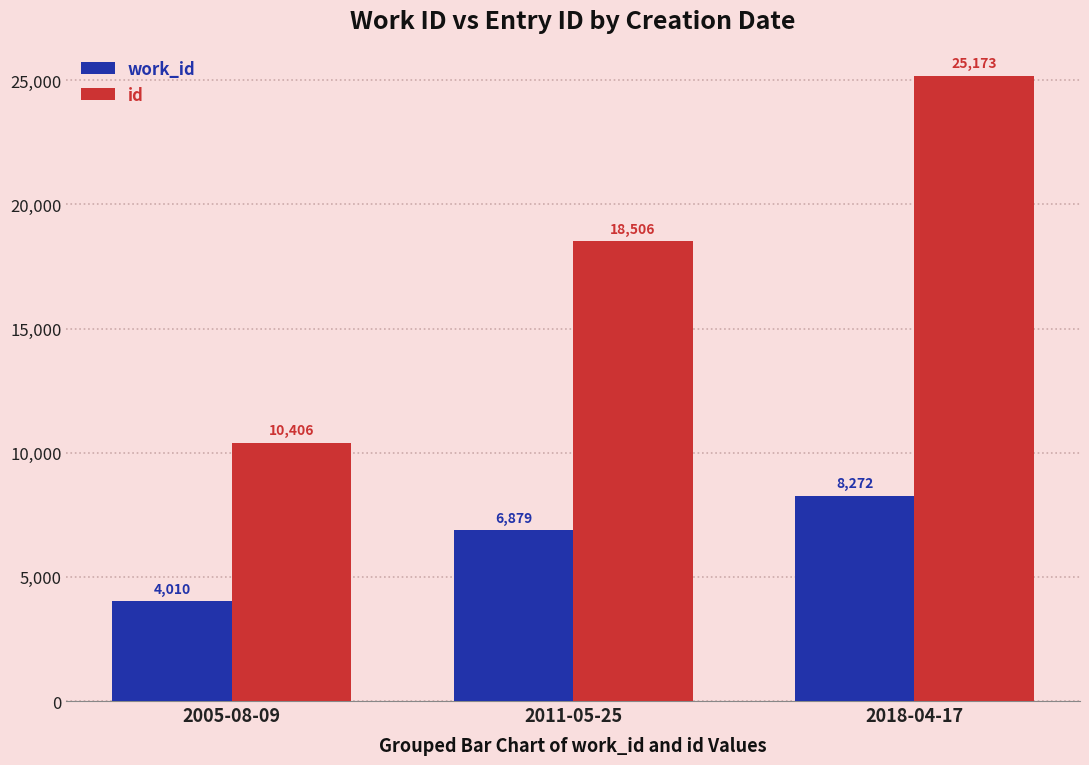

List the labels in order of id value, largest first.

2018-04-17, 2011-05-25, 2005-08-09